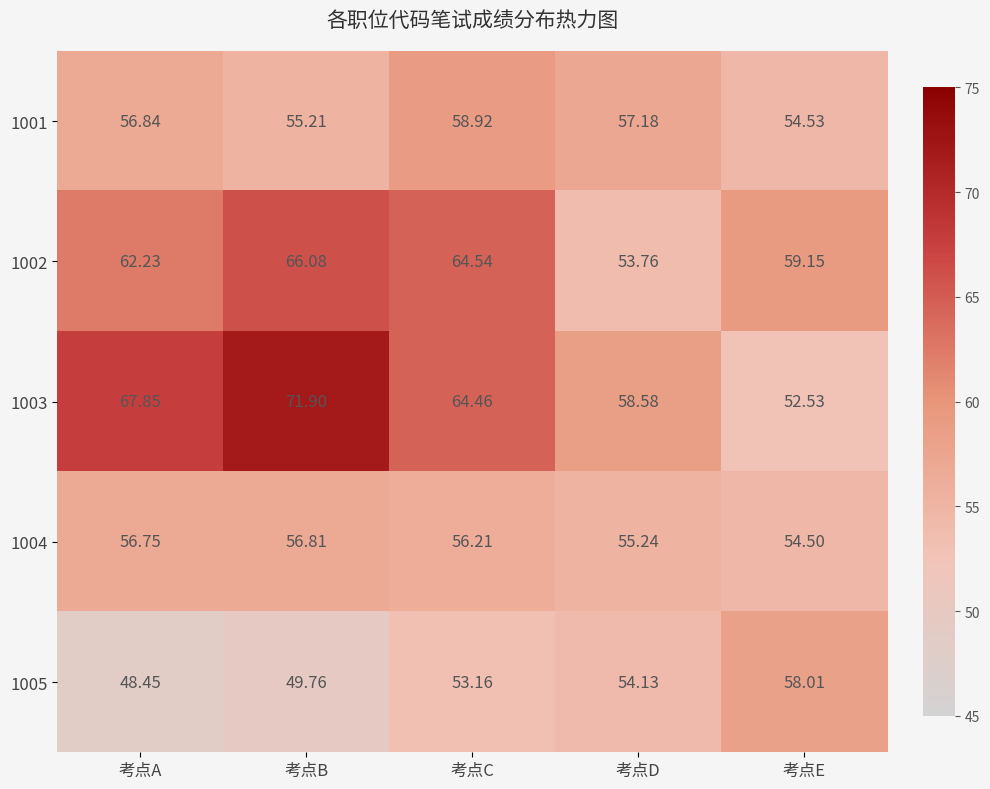

At which label is 1004 closest to 55?

考点D